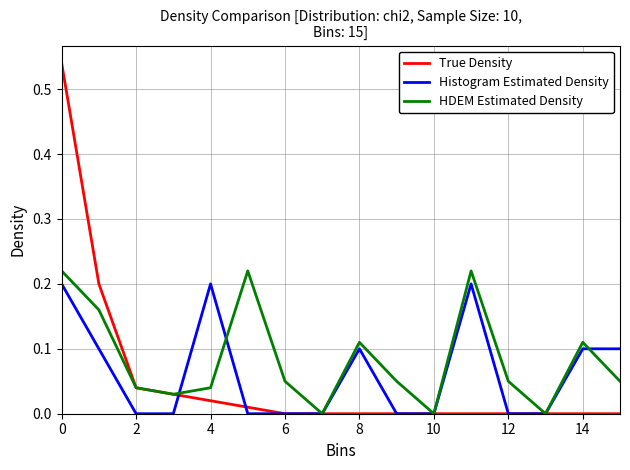

What is the label of the 15th point from the left?

14